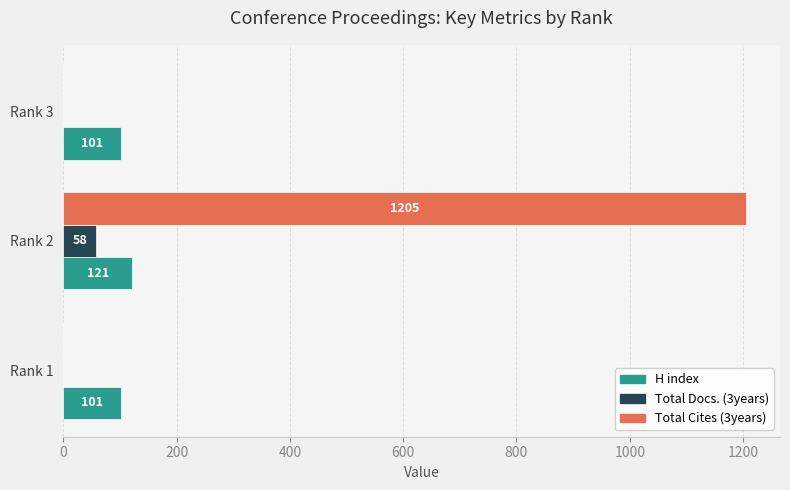

What is the maximum value shown in the chart?

1205